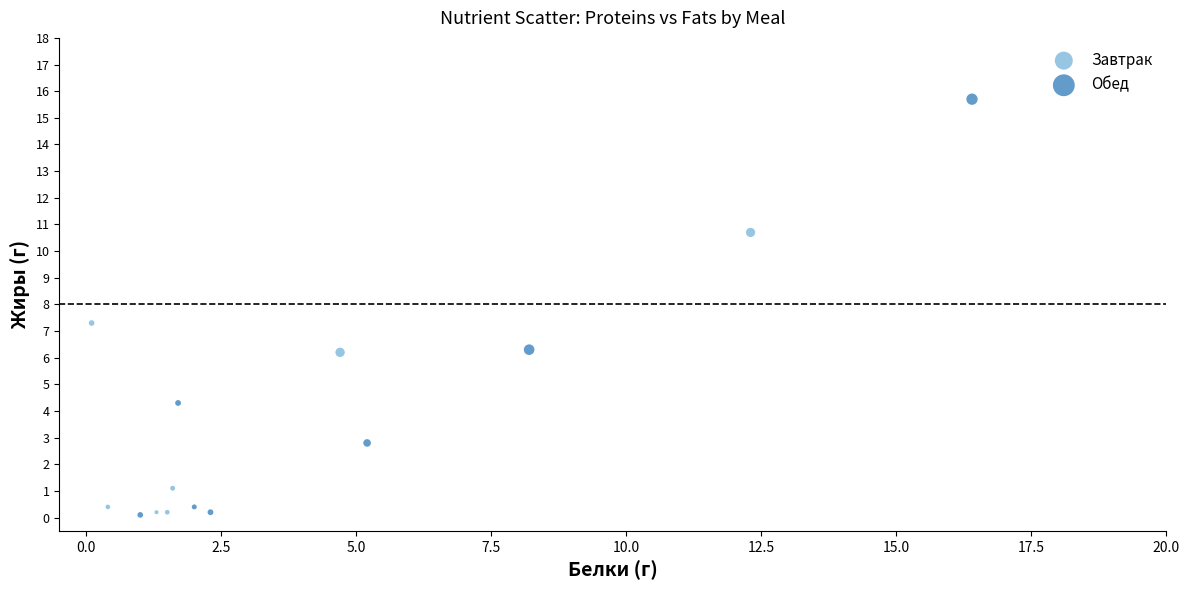

Which series reaches the maximum Y coordinate?

Обед